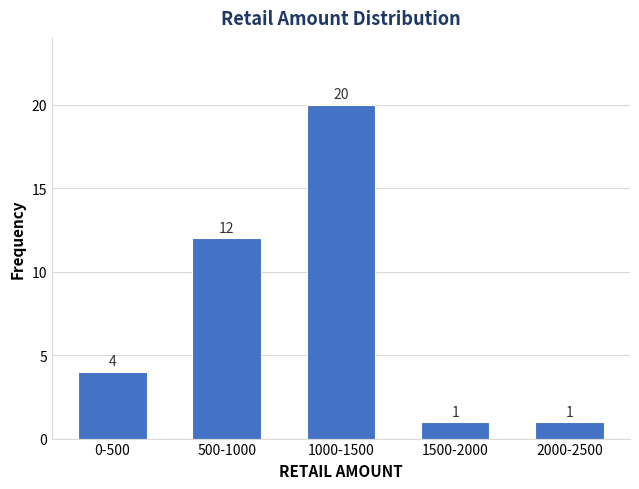

Reading right to left, list all the values displayed in this chart.

2000-2500=1	1500-2000=1	1000-1500=20	500-1000=12	0-500=4